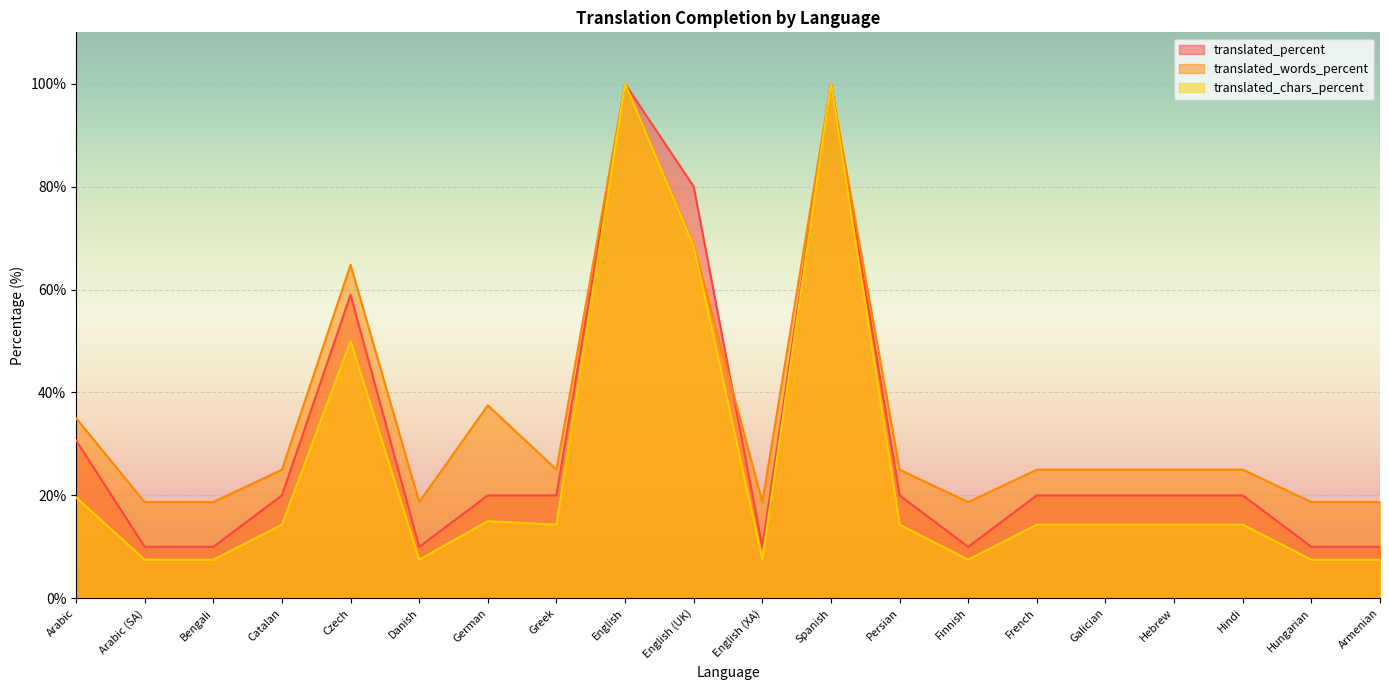

What is the label of the 5th point from the right?

Galician